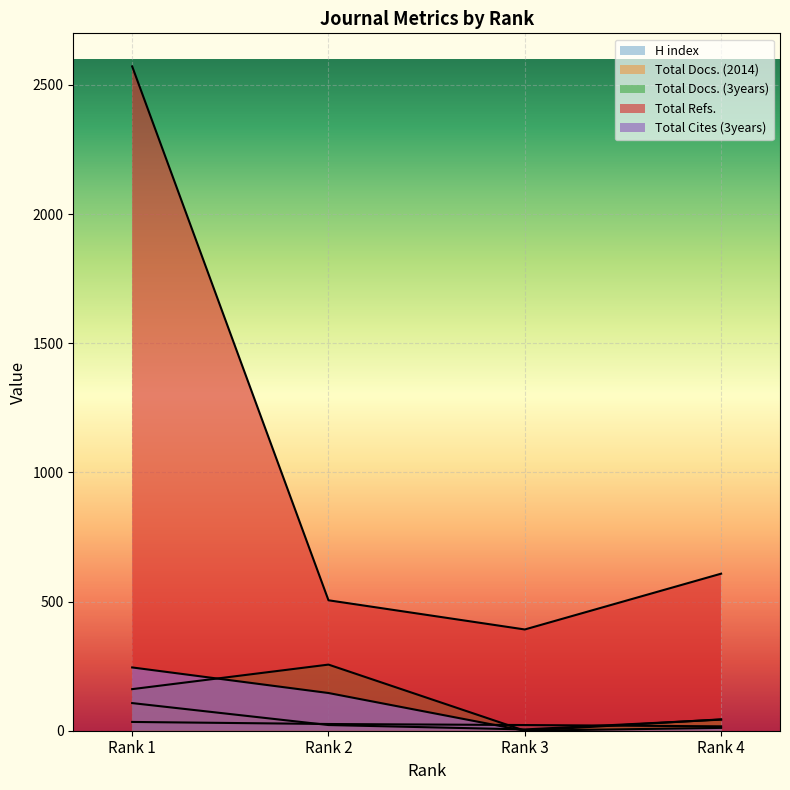

What is the spread (max minus min) of values at Rank 4?

597